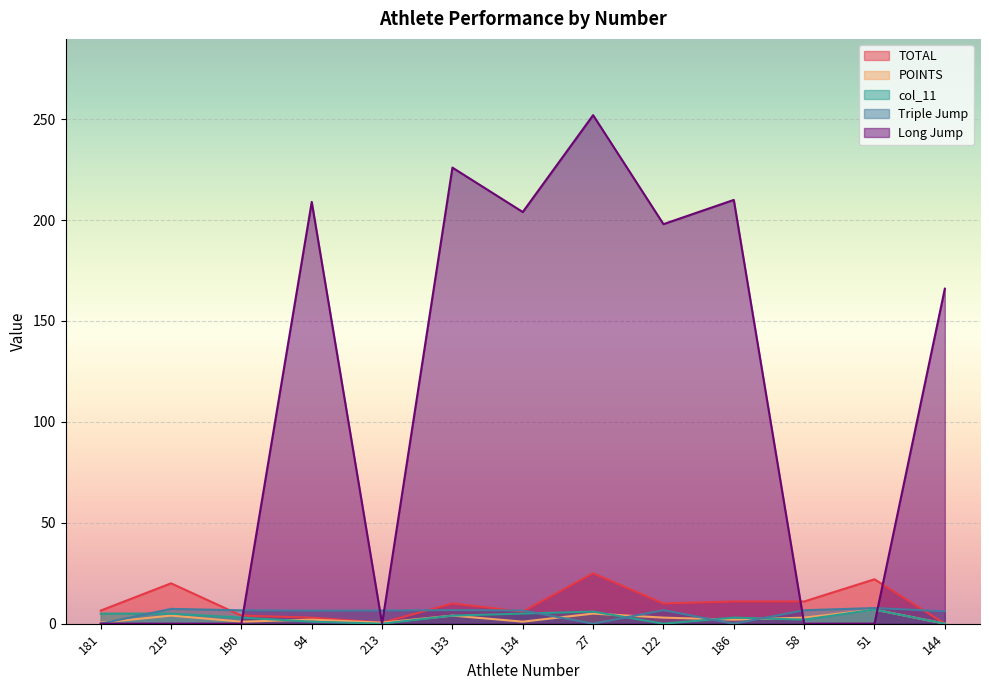

True or false: POINTS and TOTAL cross at least once.

False